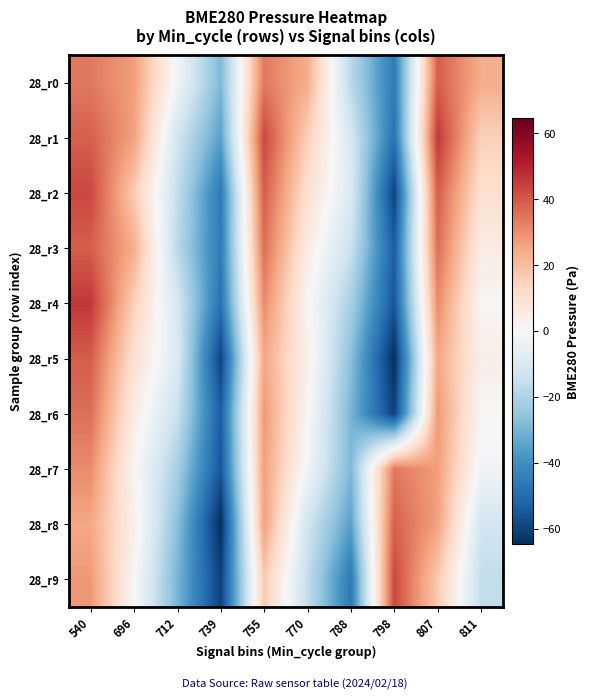

Reading left to right, list all the values displayed in this chart.

28_r0: 540=34.0	696=26.8	712=-2.0	739=-29.0	755=34.0	770=23.7	788=-17.6	798=-45.5	807=38.9	811=23.7
28_r1: 540=38.6	696=26.3	712=-12.3	739=-35.1	755=43.0	770=15.3	788=-10.7	798=-47.9	807=45.9	811=15.3
28_r2: 540=43.0	696=16.8	712=-15.7	739=-46.0	755=38.9	770=10.2	788=-9.1	798=-59.7	807=39.1	811=10.2
28_r3: 540=38.9	696=23.7	712=-17.6	739=-45.5	755=35.8	770=5.2	788=-14.3	798=-53.3	807=35.8	811=5.2
28_r4: 540=45.9	696=15.3	712=-10.7	739=-47.9	755=30.5	770=1.1	788=-21.5	798=-55.3	807=30.5	811=1.1
28_r5: 540=39.1	696=10.2	712=-9.1	739=-59.7	755=25.1	770=3.7	788=-26.8	798=-64.7	807=25.1	811=3.7
28_r6: 540=35.8	696=5.2	712=-14.3	739=-53.3	755=28.0	770=0.9	788=-29.8	798=-60.2	807=28.0	811=0.9
28_r7: 540=30.5	696=1.1	712=-21.5	739=-55.3	755=26.8	770=-2.0	788=-29.0	798=34.0	807=26.8	811=-2.0
28_r8: 540=25.1	696=3.7	712=-26.8	739=-64.7	755=26.3	770=-12.3	788=-35.1	798=38.6	807=26.3	811=-12.3
28_r9: 540=28.0	696=0.9	712=-29.8	739=-60.2	755=16.8	770=-15.7	788=-46.0	798=43.0	807=16.8	811=-15.7